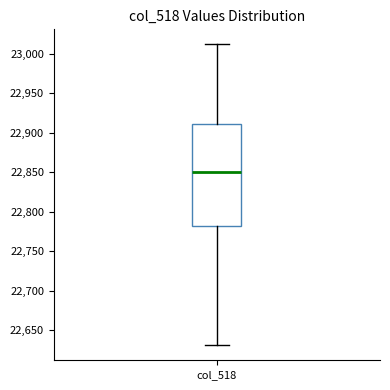

Where does the upper whisker of the box for col_518 end on the y-axis? The values are not printed on the chart, so give them approximately, as read against the axis.

23010